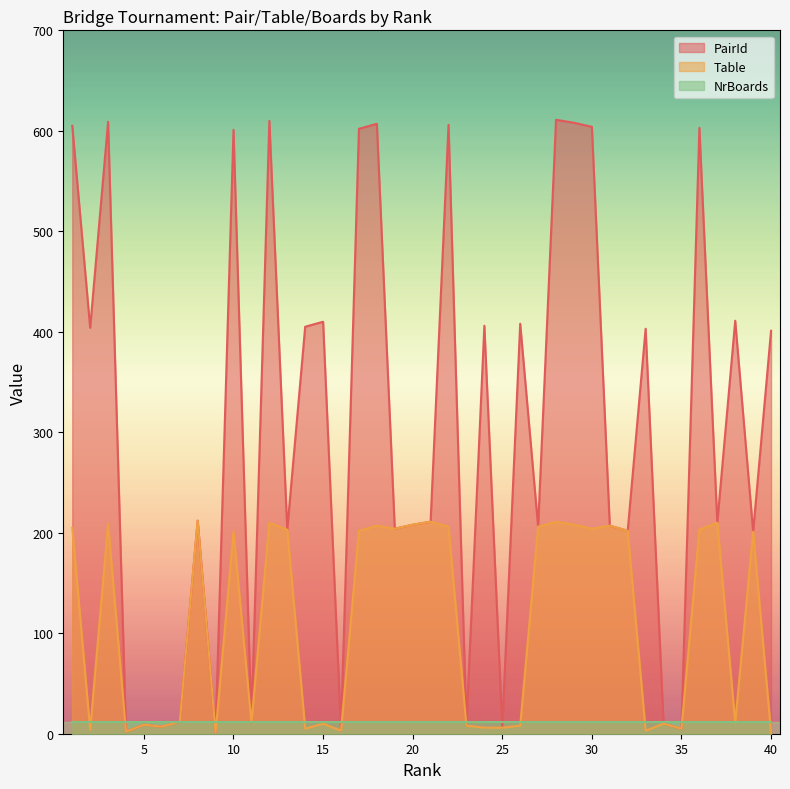

How many lines are shown in the chart?

3